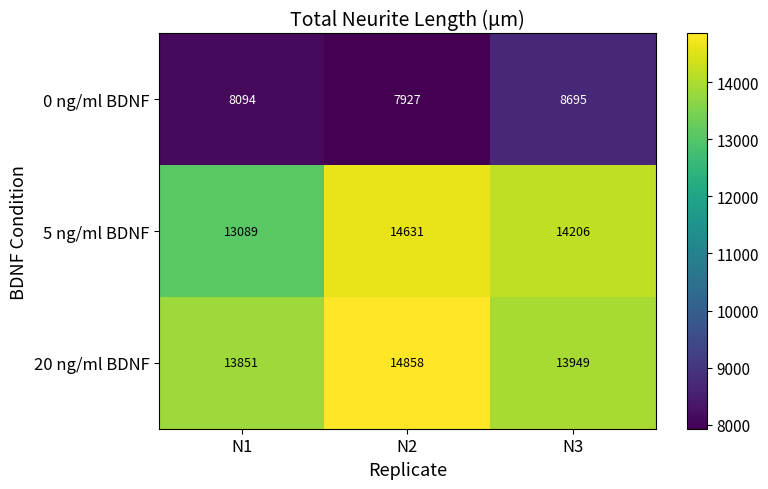

List the series in order of their peak value, highest first.

20 ng/ml BDNF, 5 ng/ml BDNF, 0 ng/ml BDNF